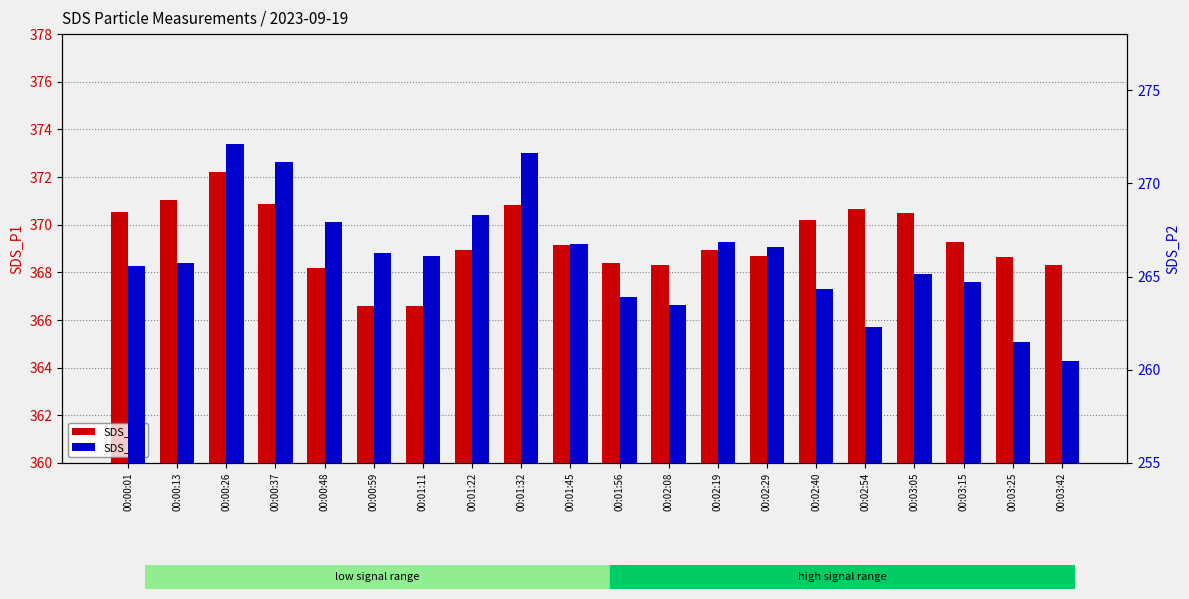

What is the highest value of the SDS_P2 series?

272.1